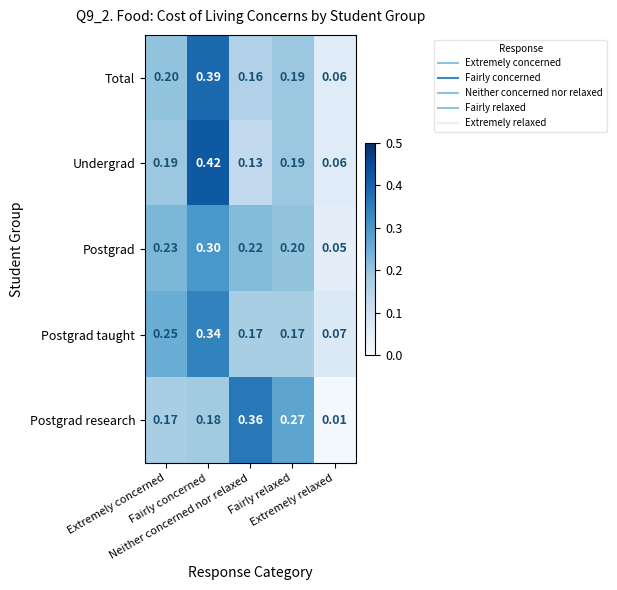

Which series has the largest range (max minus min)?

Undergrad